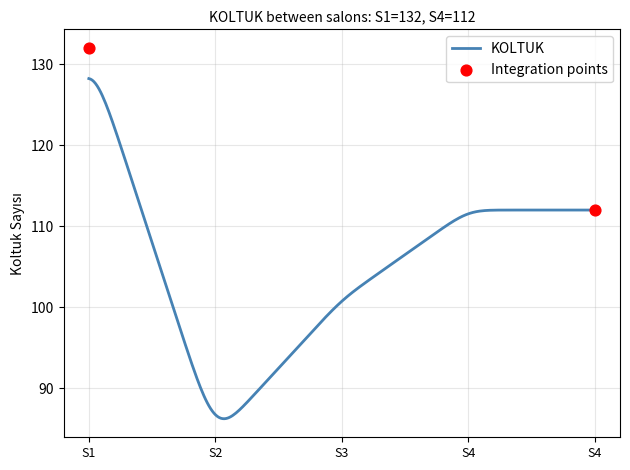

What is the change in value from S2 (SON UMUT) to S3 (HOBBİT)?

+17